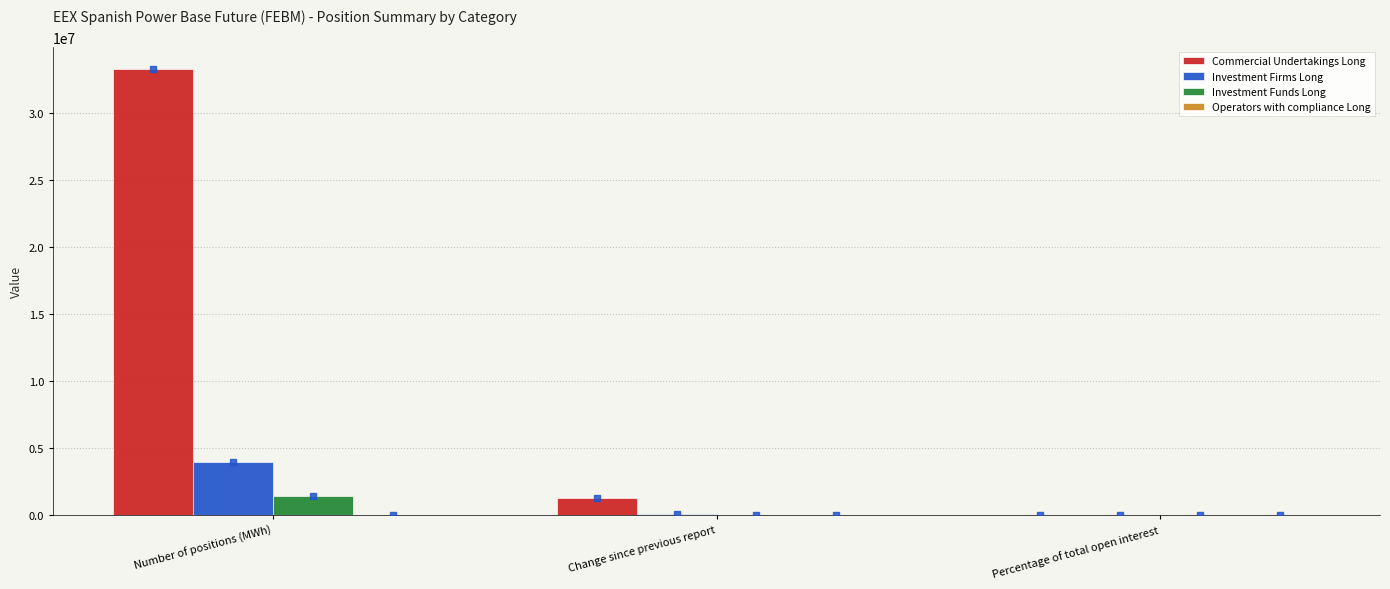

At which category is the sum across all series the highest?

Number of positions (MWh)